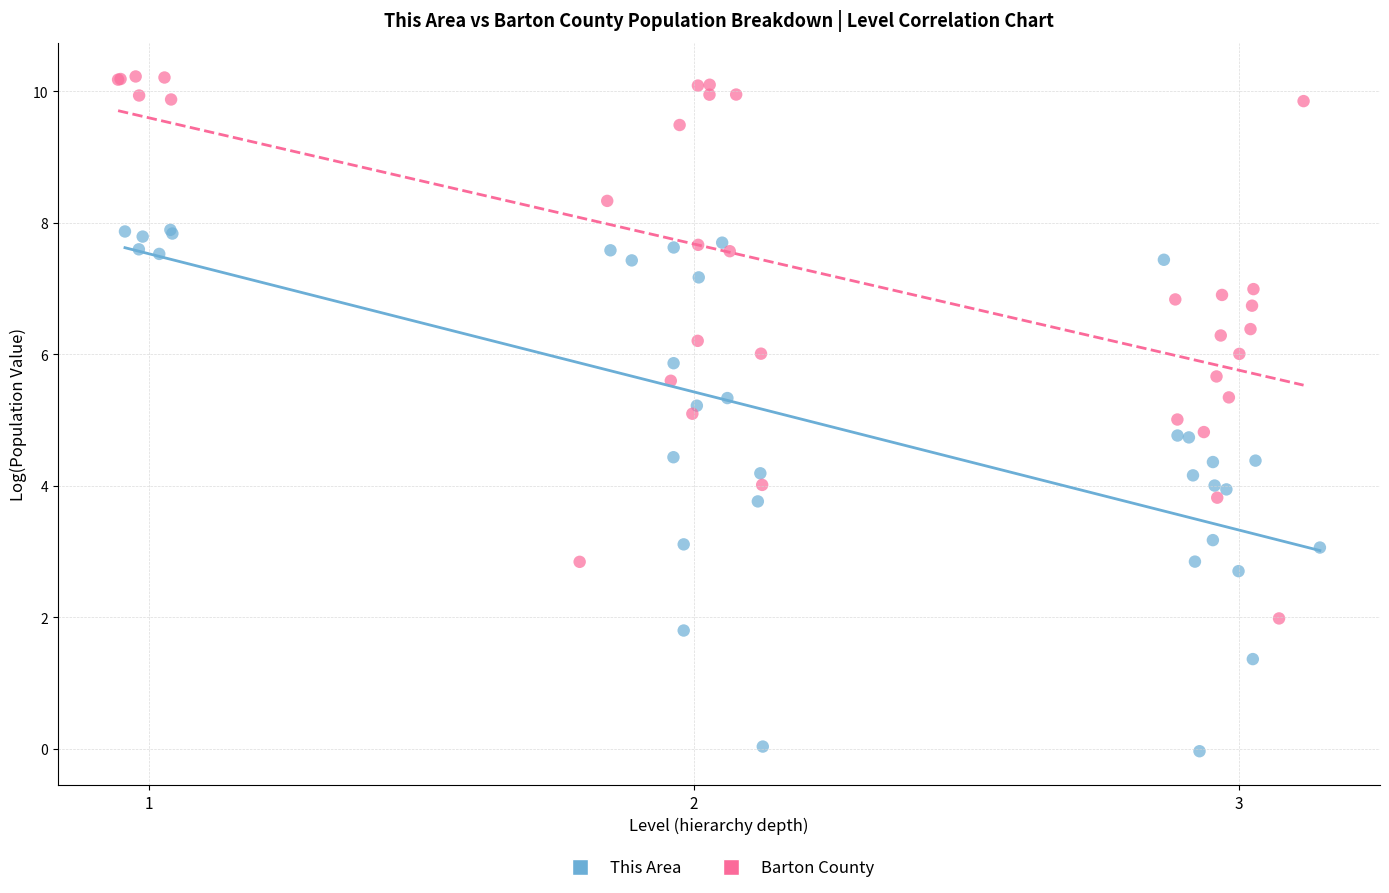

Which series reaches the minimum Y coordinate?

This Area